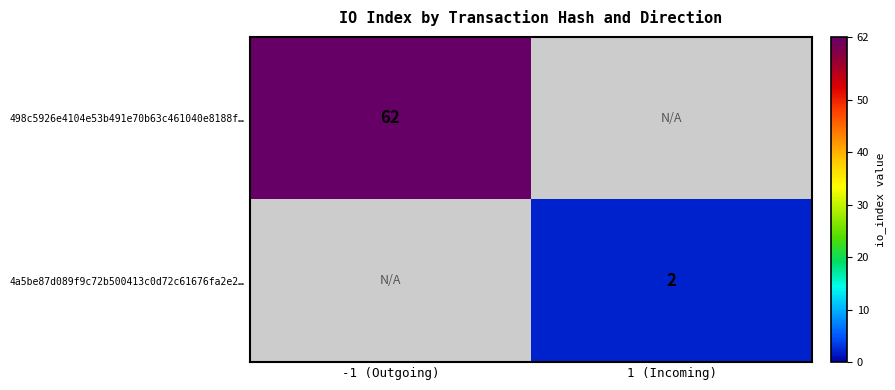

The 498c5926e4104e53b491e70b63c461040e8188f… series shows 19 at -1 (Outgoing). True or false?

False